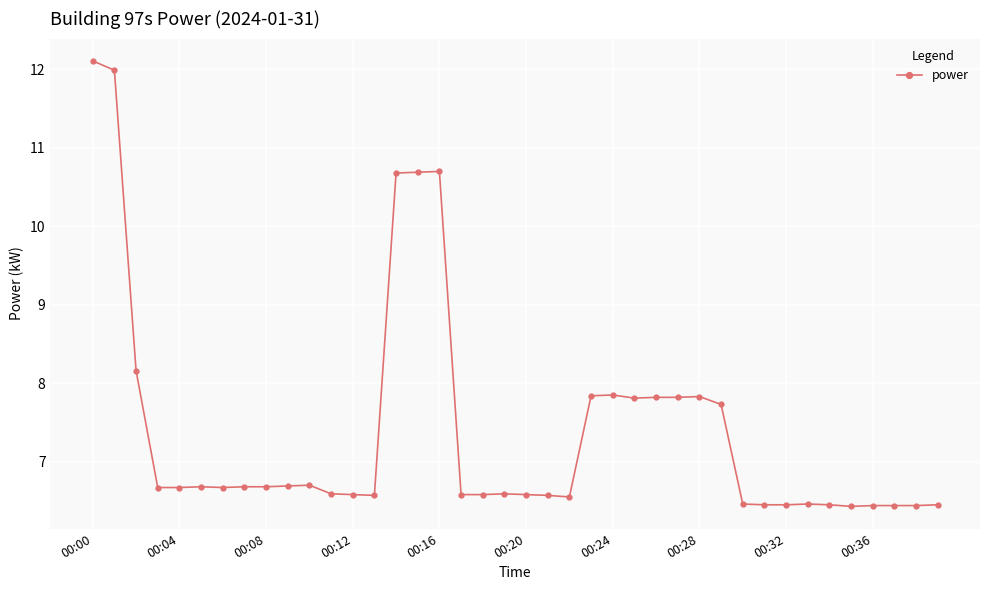

What is the value of the 5th point from the left?

6.7